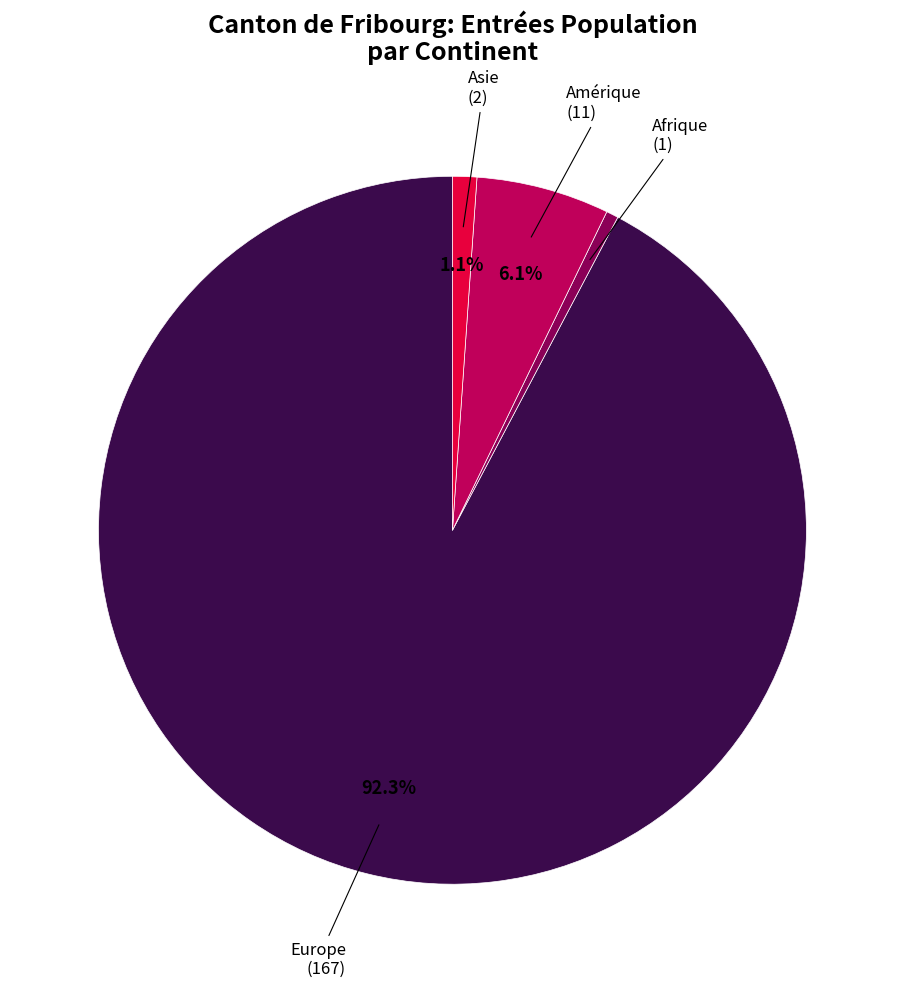

Is there any slice that represents more than half of the pie?

Yes